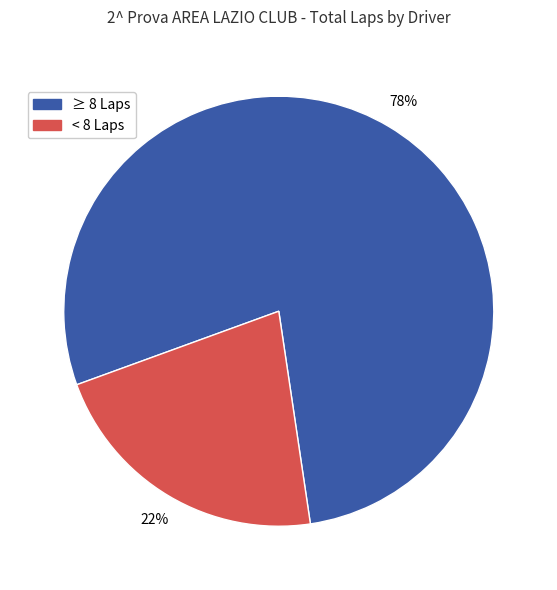

Is there a majority slice in this chart?

Yes